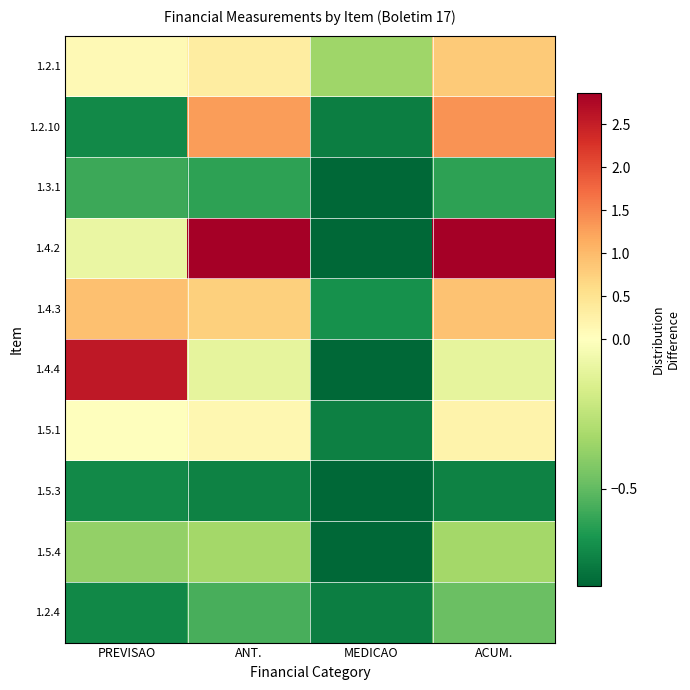

How many data points does each series have?

4